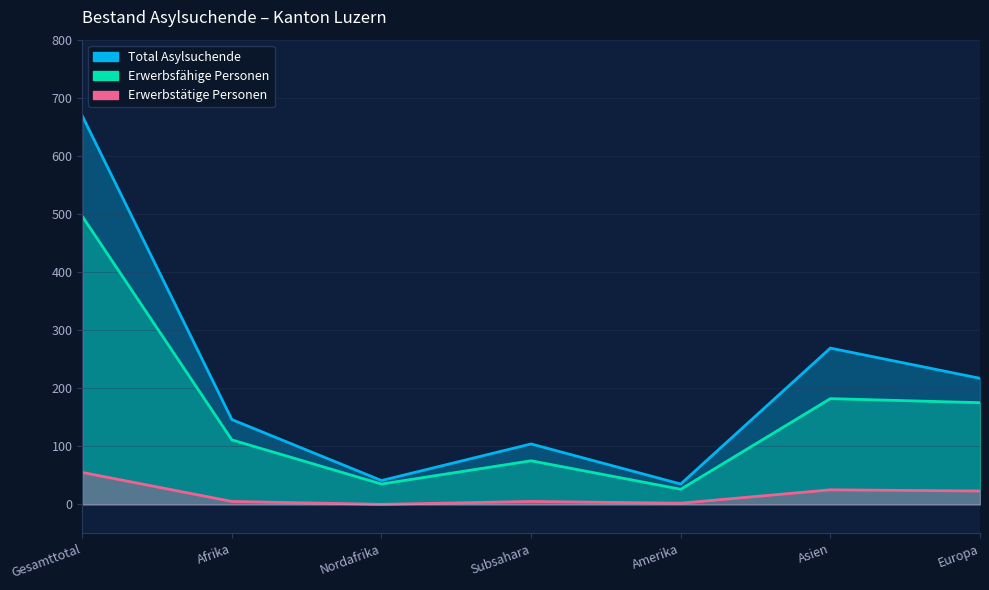

The value of Erwerbstätige Personen at Amerika is 2. True or false?

True